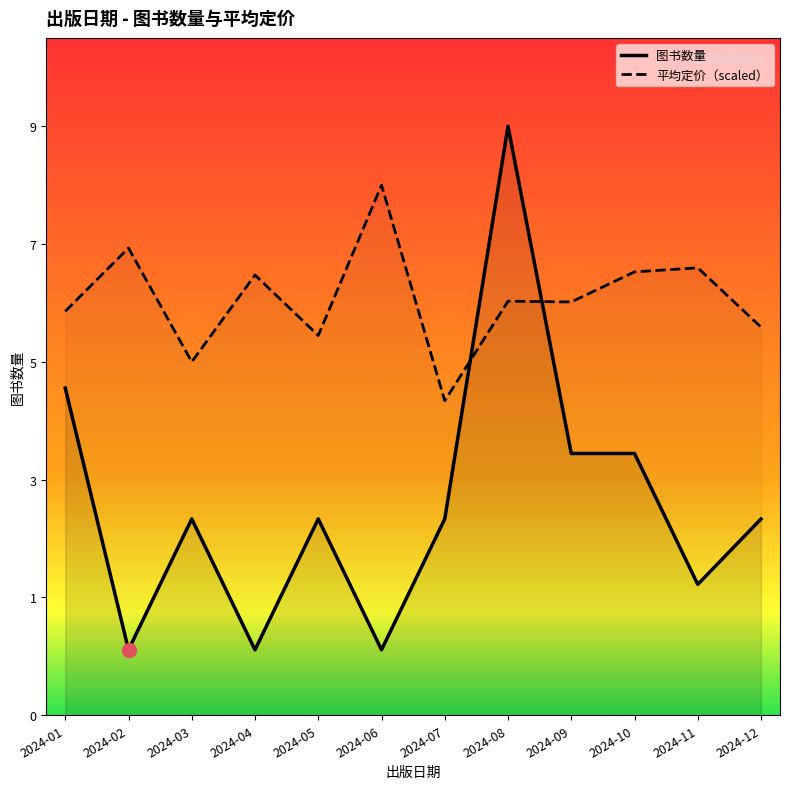

Rank the categories by 图书数量 value from lowest to highest.

2024-02, 2024-04, 2024-06, 2024-11, 2024-03, 2024-05, 2024-07, 2024-12, 2024-09, 2024-10, 2024-01, 2024-08